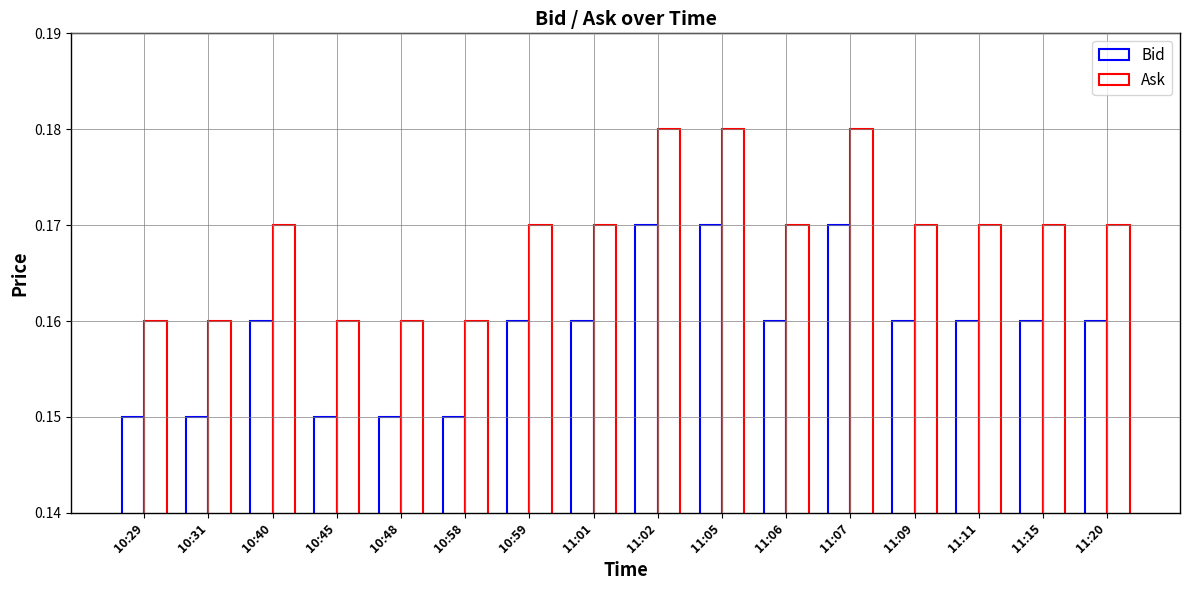

At which category is the sum across all series the highest?

11:02